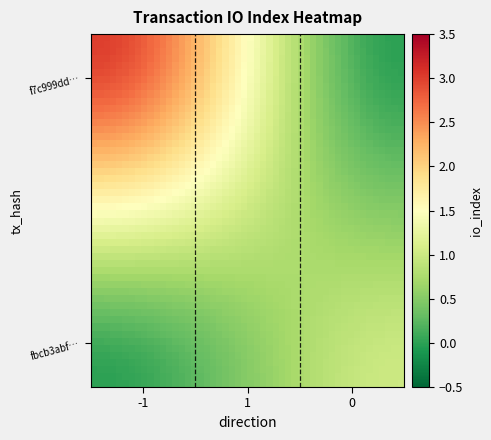

How many data points does each series have?

3